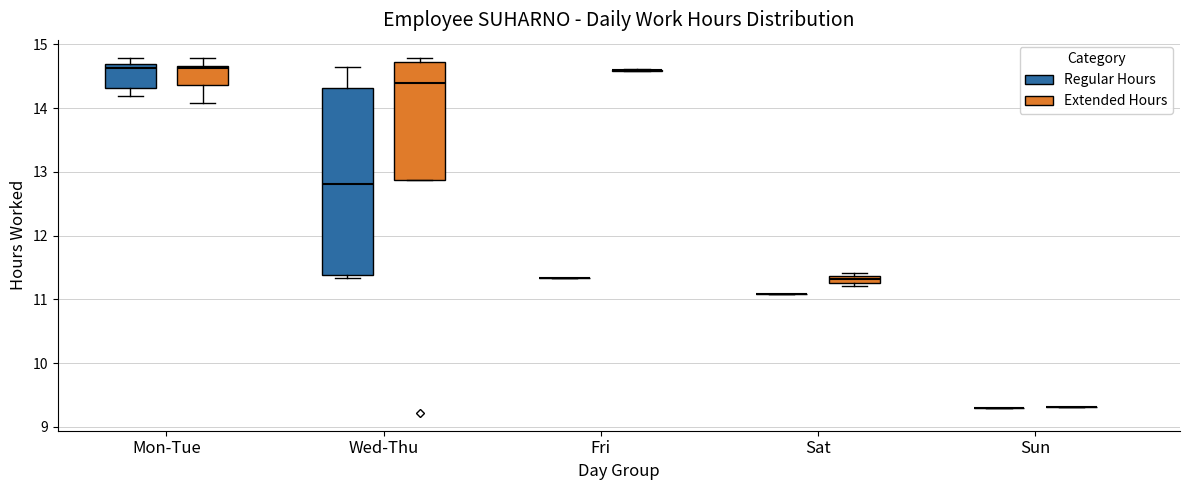

Which box is the tallest, from its lower edge to its upper edge?

Wed-Thu (Regular Hours)